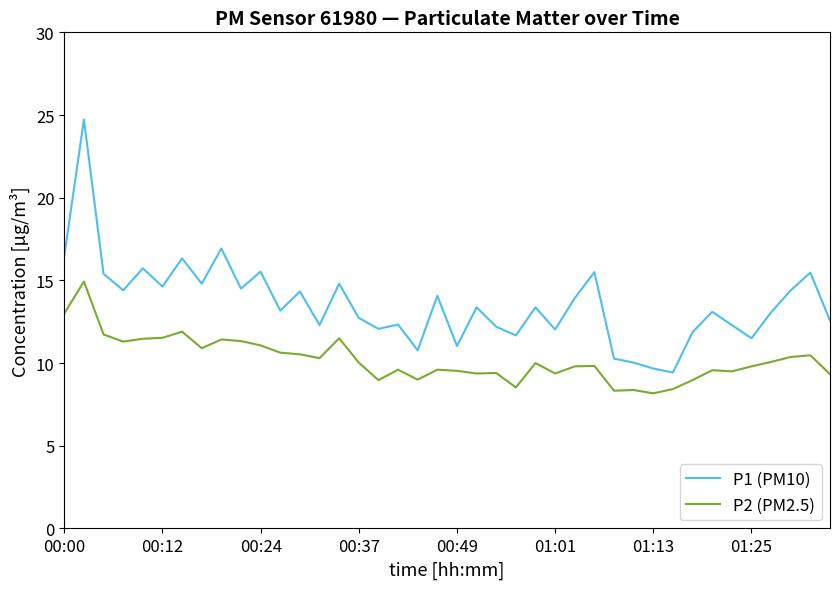

List the series in order of their peak value, highest first.

P1 (PM10), P2 (PM2.5)